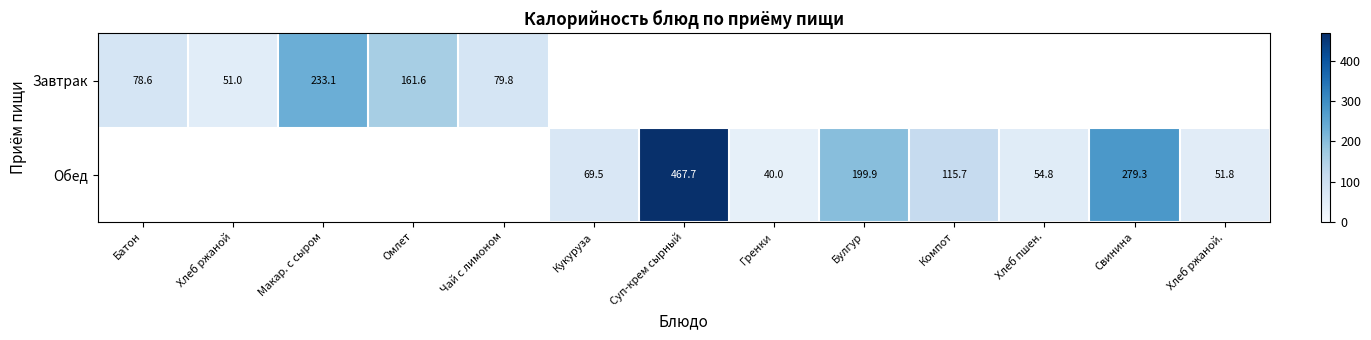

The value of Обед at Компот is 115.7. True or false?

True